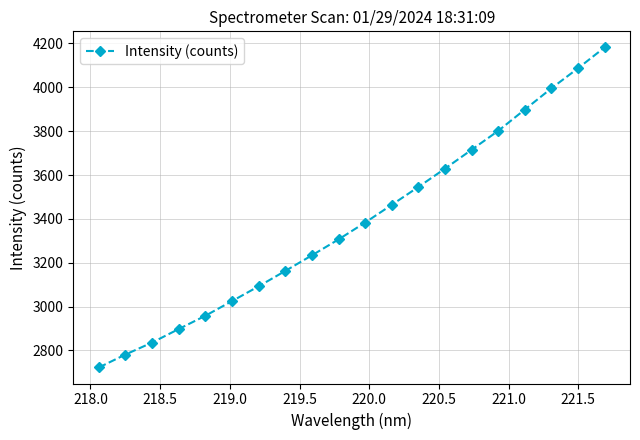

What is the maximum value shown in the chart?

4182.4